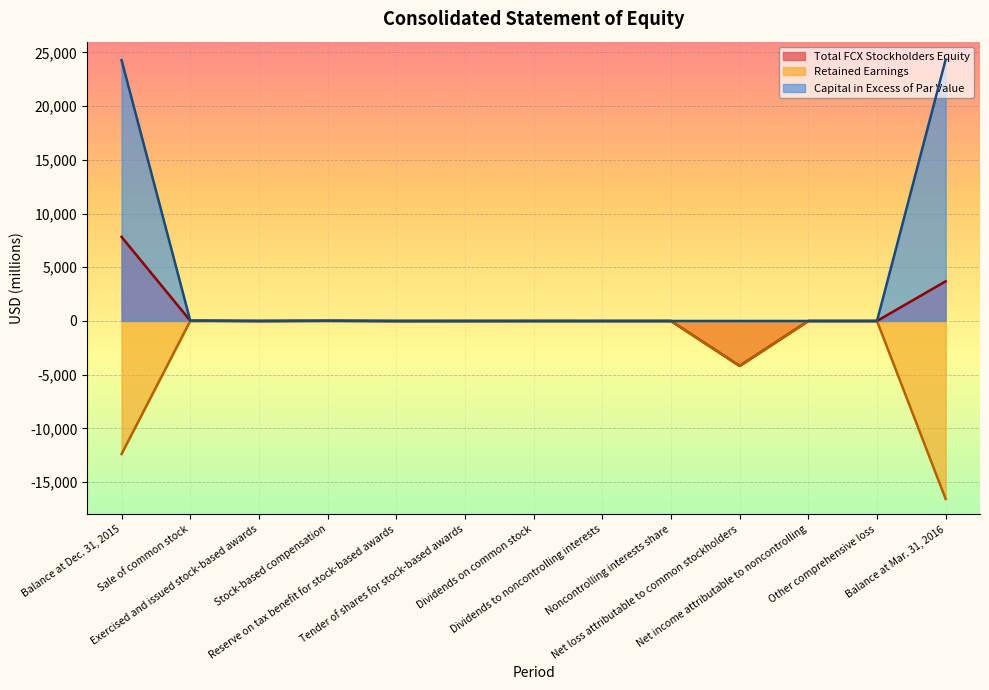

At which category is the sum across all series the highest?

Balance at Dec. 31, 2015